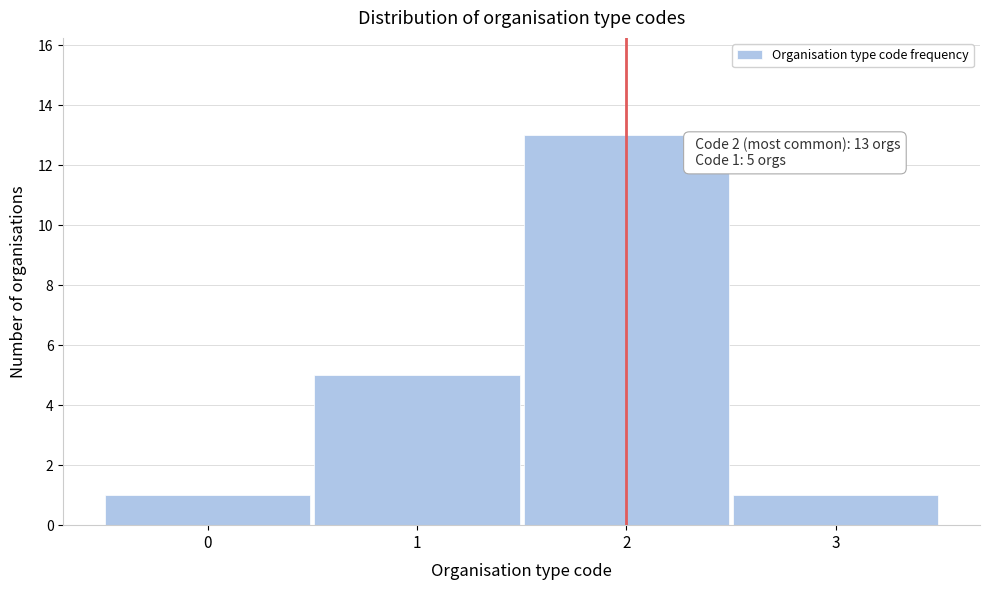

Reading right to left, what are all the values shown in this chart?

3=1	2=13	1=5	0=1